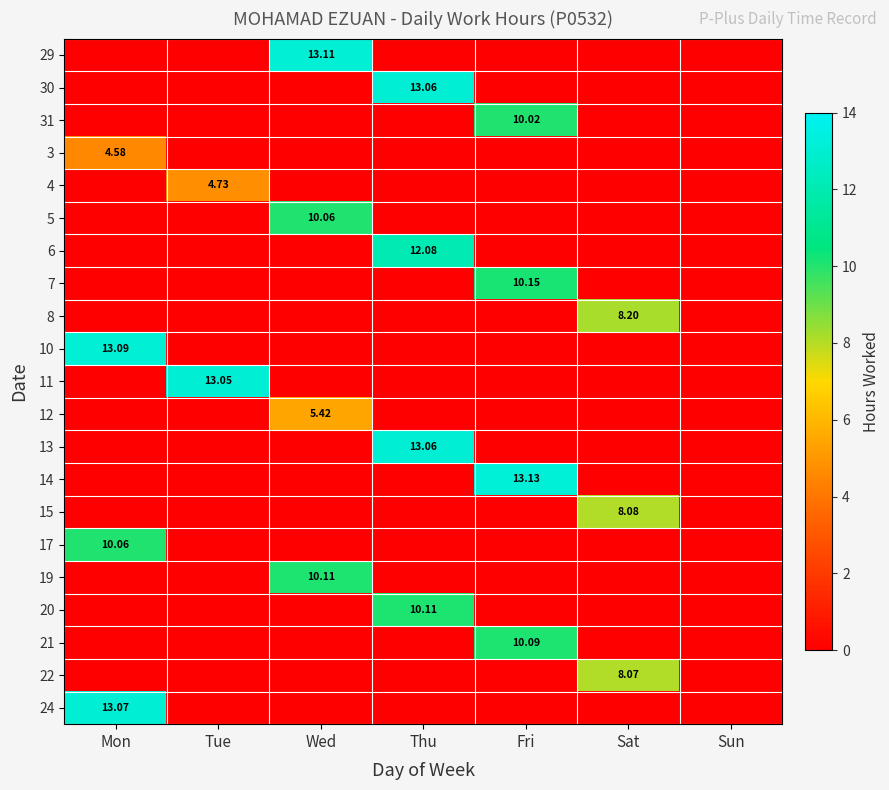

Between Fri and Sat, which series saw the biggest shift?

14